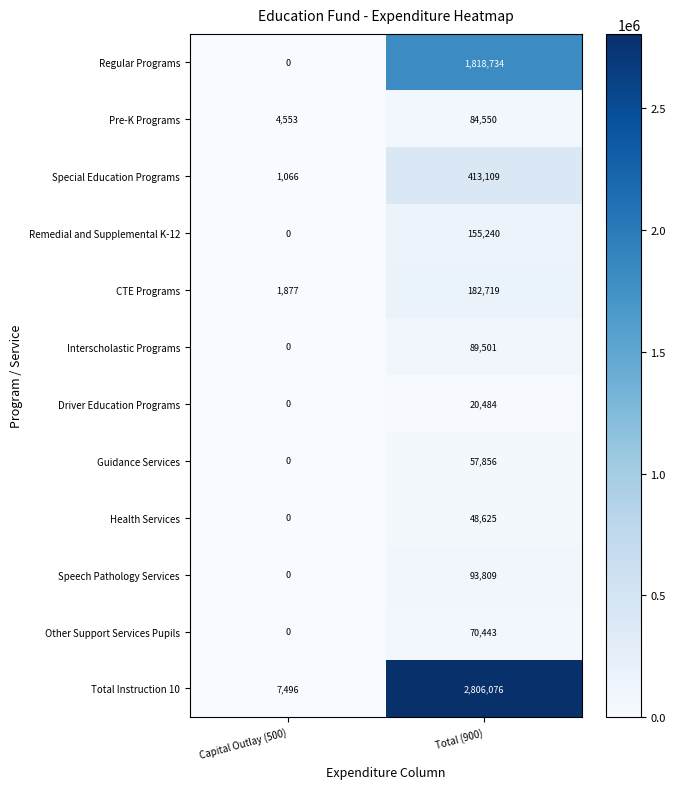

What is the difference between the highest and lowest values at Total (900)?

2785592